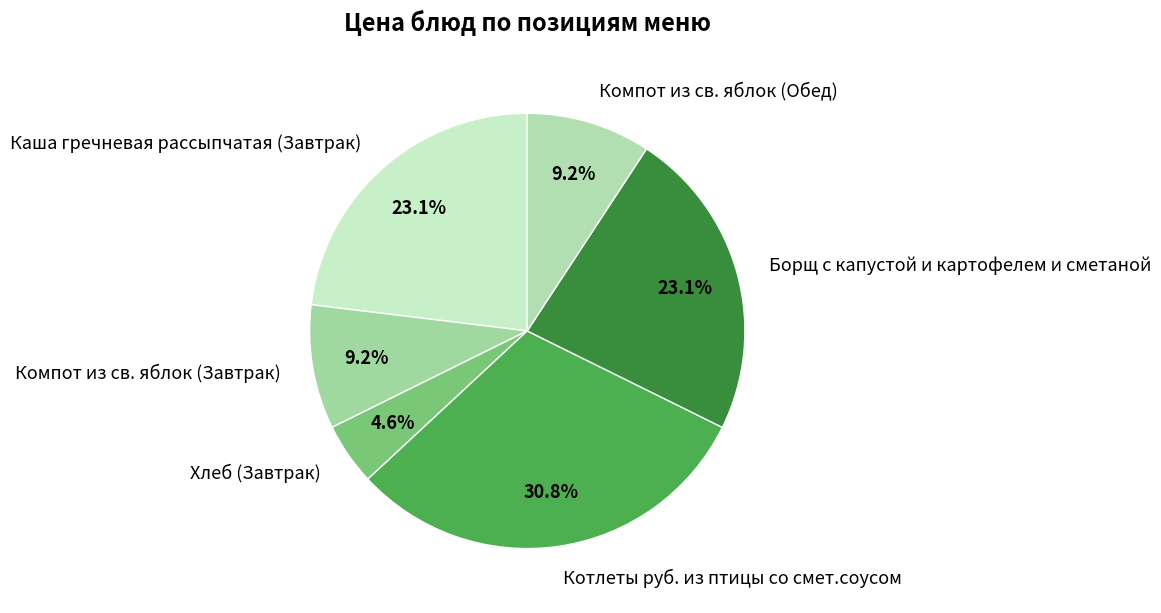

To the nearest percent, what portion does Компот из св. яблок (Обед) represent?

9%